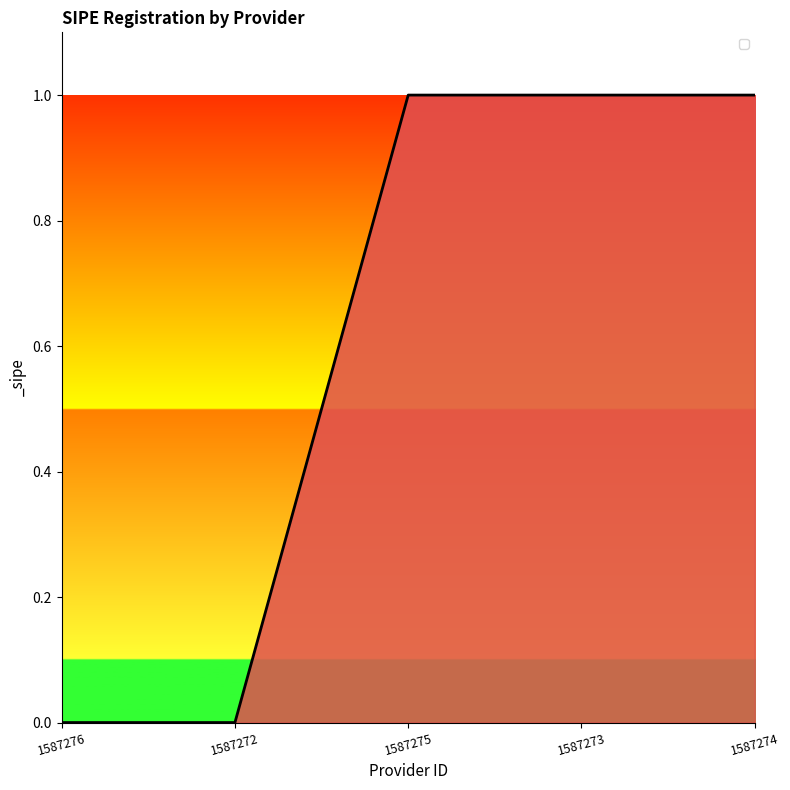

What position from the left is 1587274?

5